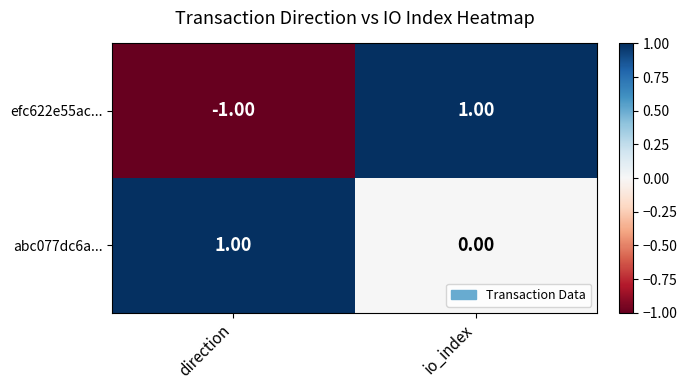

Which series has the widest spread of values?

efc622e55ac...